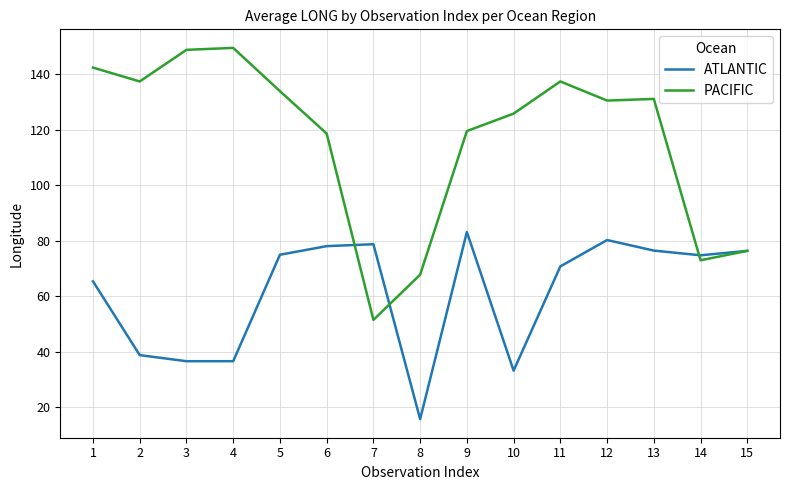

What are all the series names shown in the legend?

ATLANTIC, PACIFIC